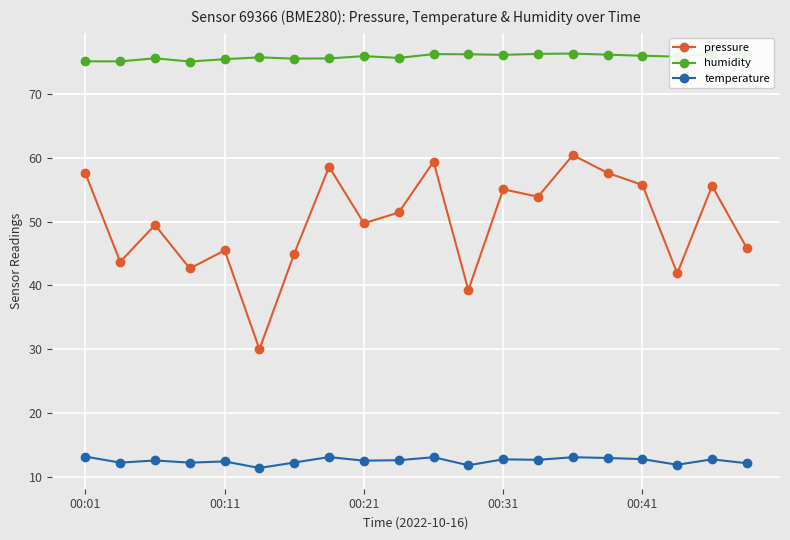

At how many categories does at least one series exceed 15?

20